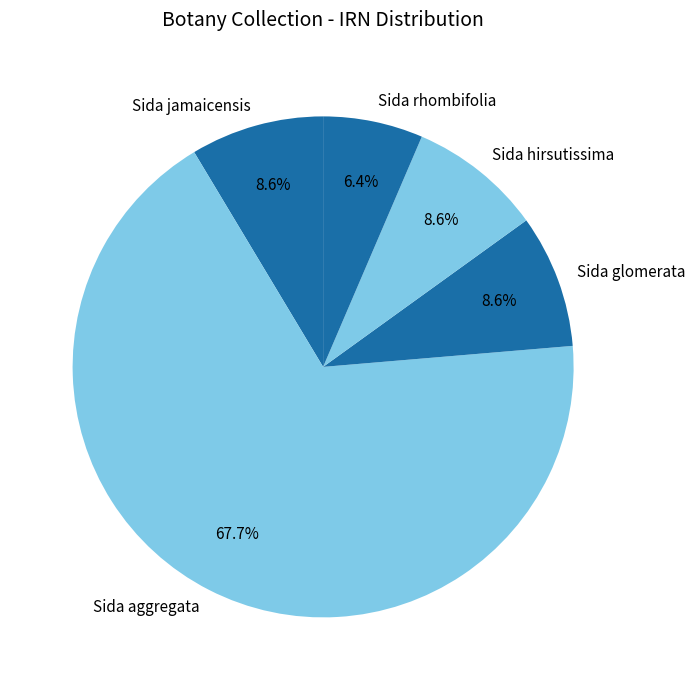

Is the sum of Sida rhombifolia and Sida aggregata greater than half?

Yes